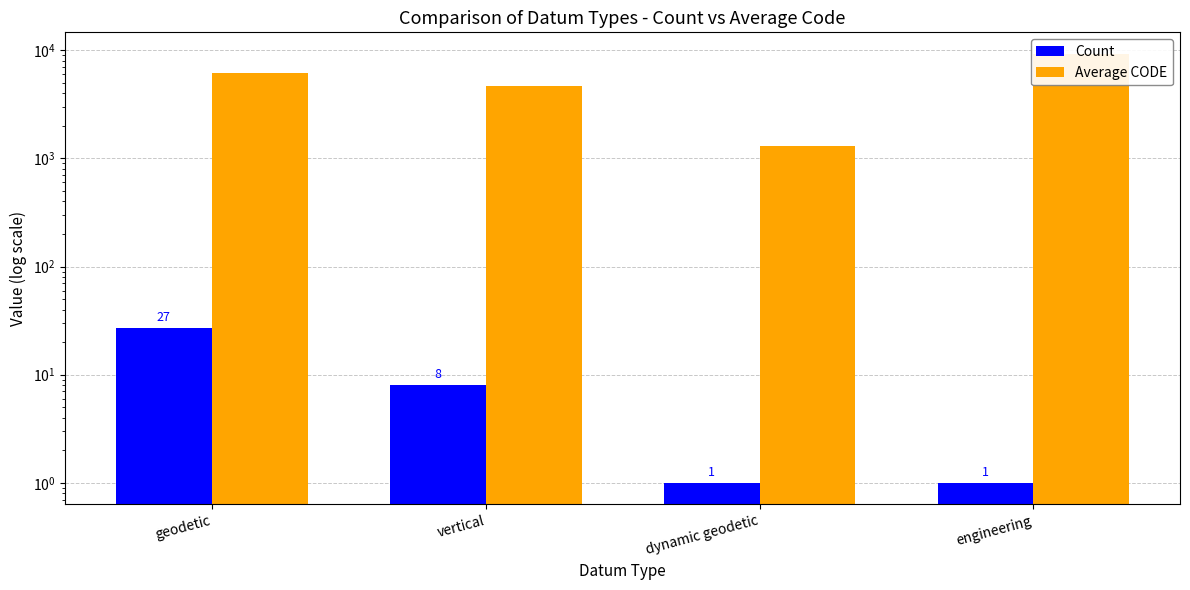

At which category is the sum across all series the highest?

engineering